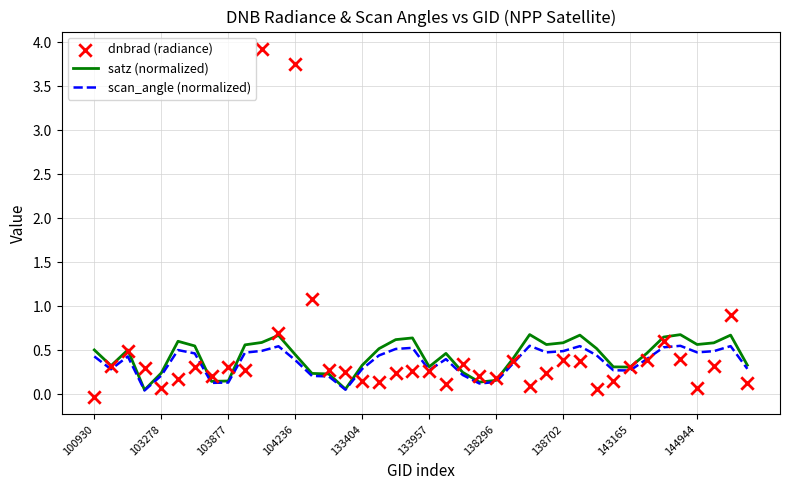

At which category is the sum across all series the highest?

10